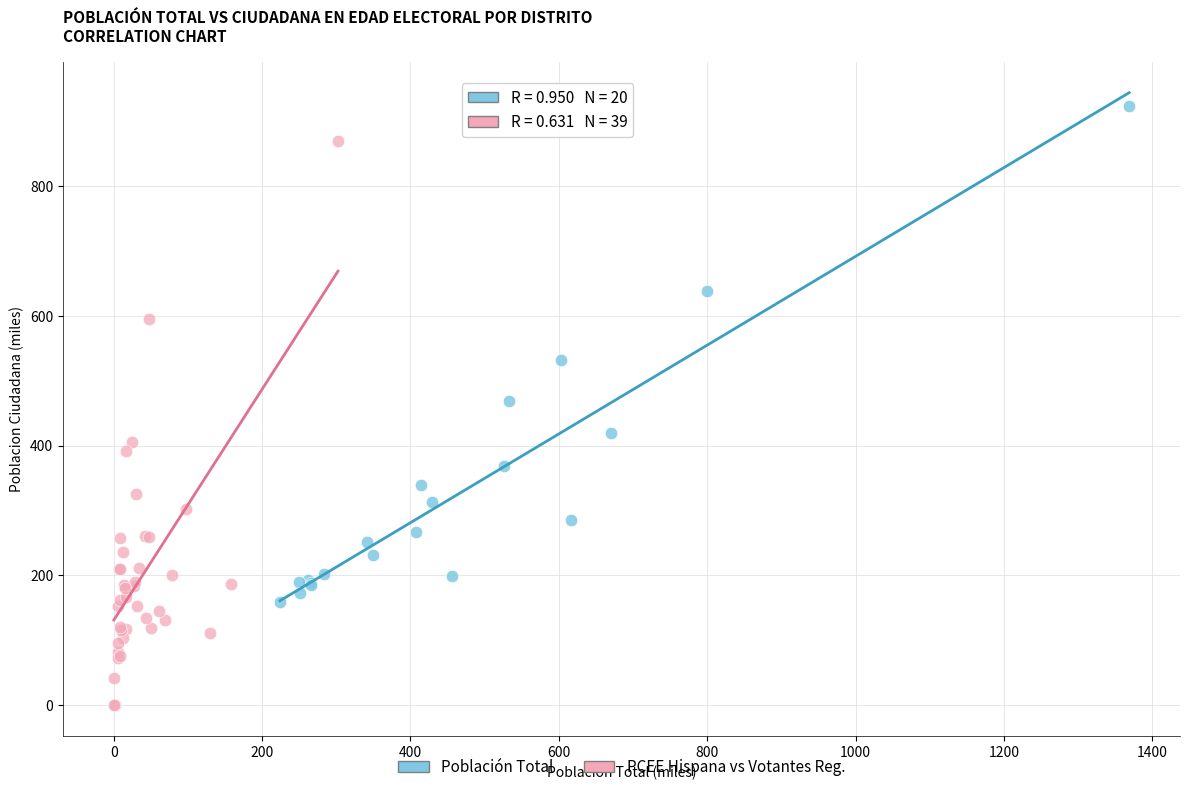

Which series contains the highest Y value?

Población Total